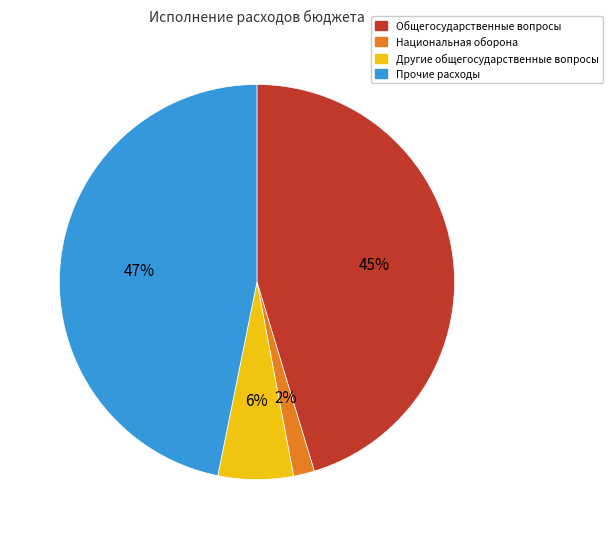

Is it true that Другие общегосударственные вопросы is 1% of the pie?

False